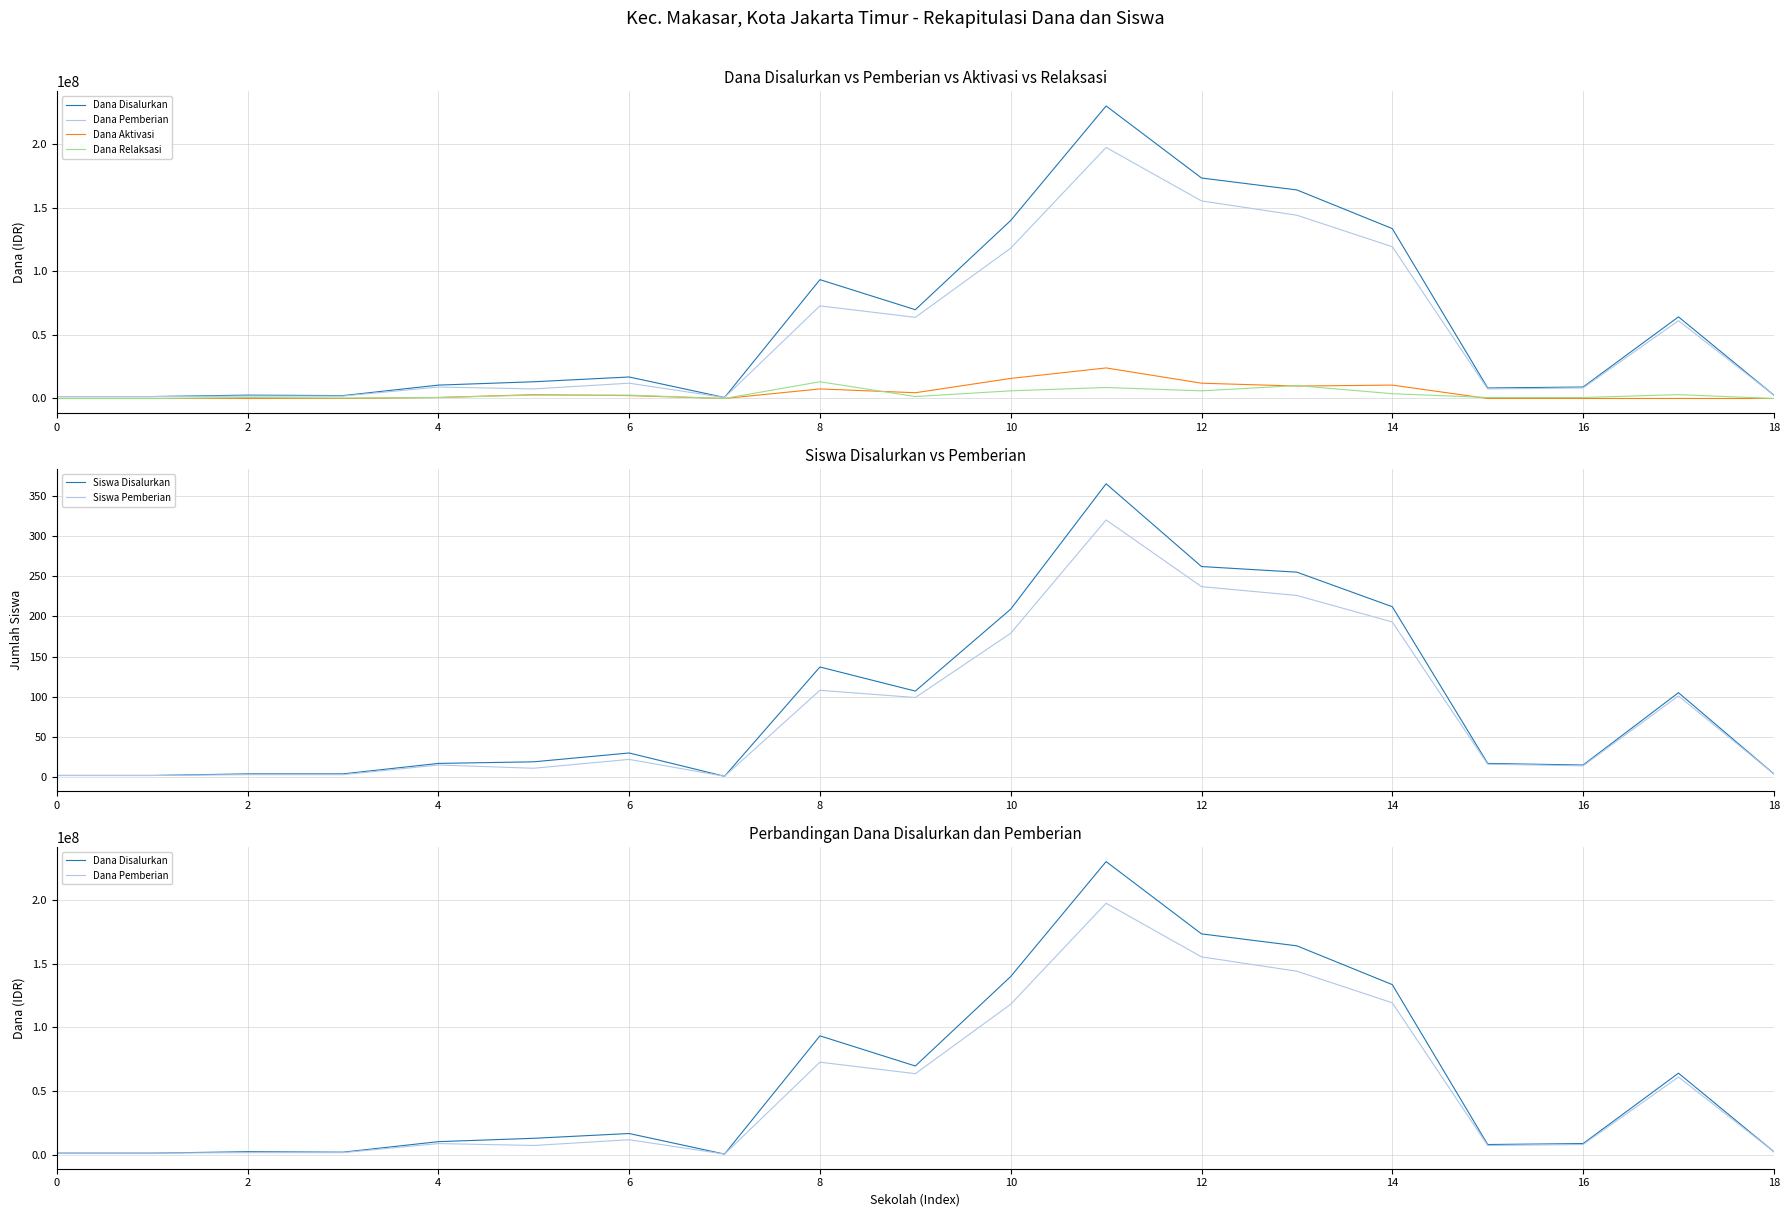

Is the value of Siswa Pemberian at 18 greater than the value of Siswa Disalurkan at 6?

No